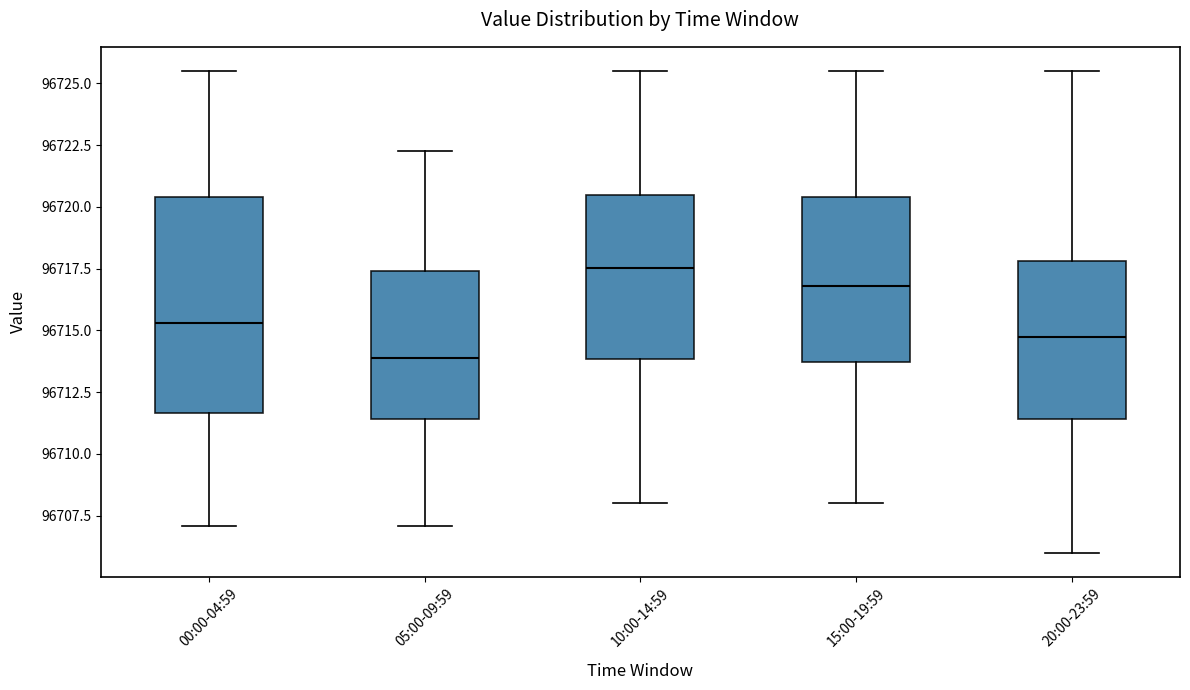

Reading left to right, read every box against the y-axis: the position of its median line, the range the box covers, and the ends of its whiskers. The values are not printed on the chart, so give them approximately, as read against the axis.

00:00-04:59: median 96715.5, box 96711.5 to 96720.5, whiskers 96707.0 to 96725.5
05:00-09:59: median 96714.0, box 96711.5 to 96717.5, whiskers 96707.0 to 96722.5
10:00-14:59: median 96717.5, box 96714.0 to 96720.5, whiskers 96708.0 to 96725.5
15:00-19:59: median 96717.0, box 96713.5 to 96720.5, whiskers 96708.0 to 96725.5
20:00-23:59: median 96714.5, box 96711.5 to 96718.0, whiskers 96706.0 to 96725.5